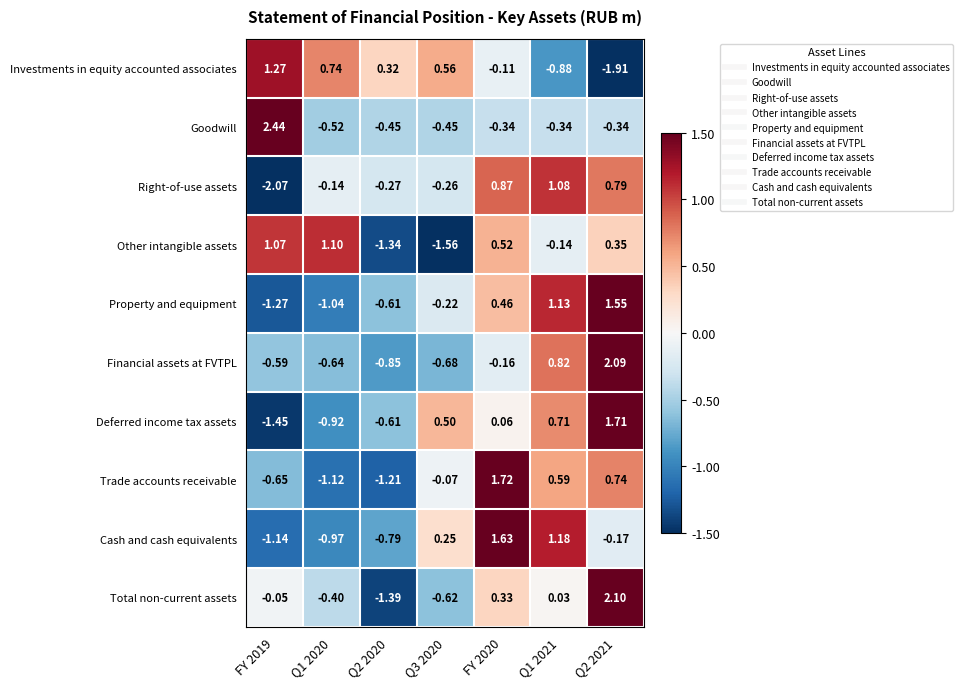

At FY 2019, list the series in order from largest to smallest.

Goodwill, Investments in equity accounted associates, Other intangible assets, Total non-current assets, Financial assets at FVTPL, Trade accounts receivable, Cash and cash equivalents, Property and equipment, Deferred income tax assets, Right-of-use assets